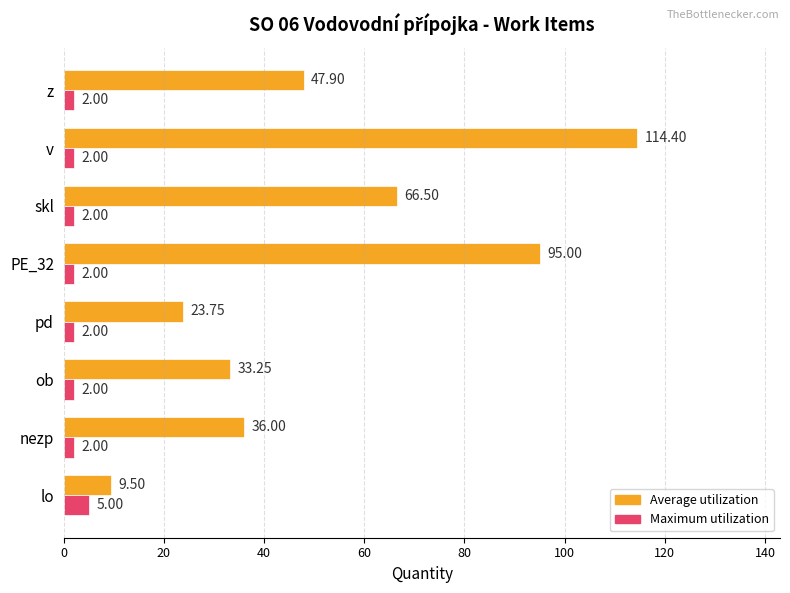

What is the difference between the maximum and minimum values in the Maximum utilization series?

3.0